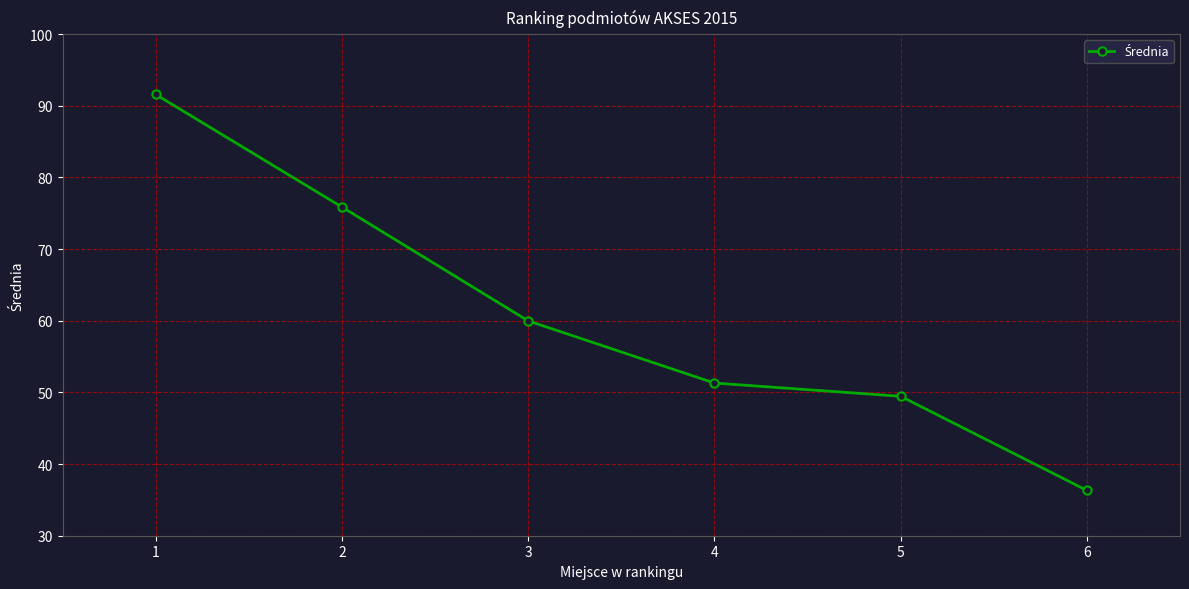

Reading left to right, extract all data points from this chart.

91.6	75.9	60.0	51.3	49.5	36.3